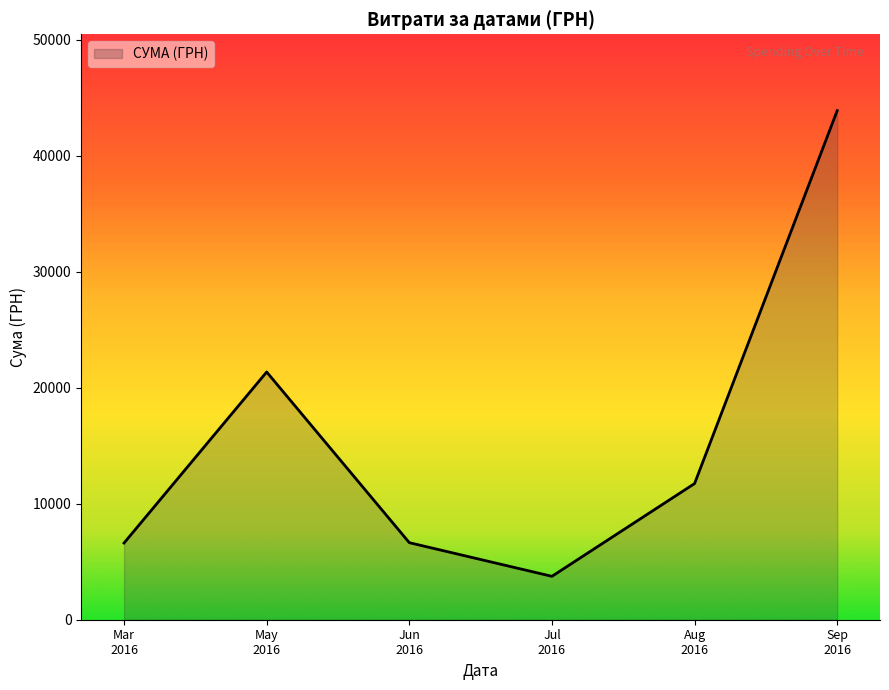

True or false: the data has more than 0 interior local peaks.

True